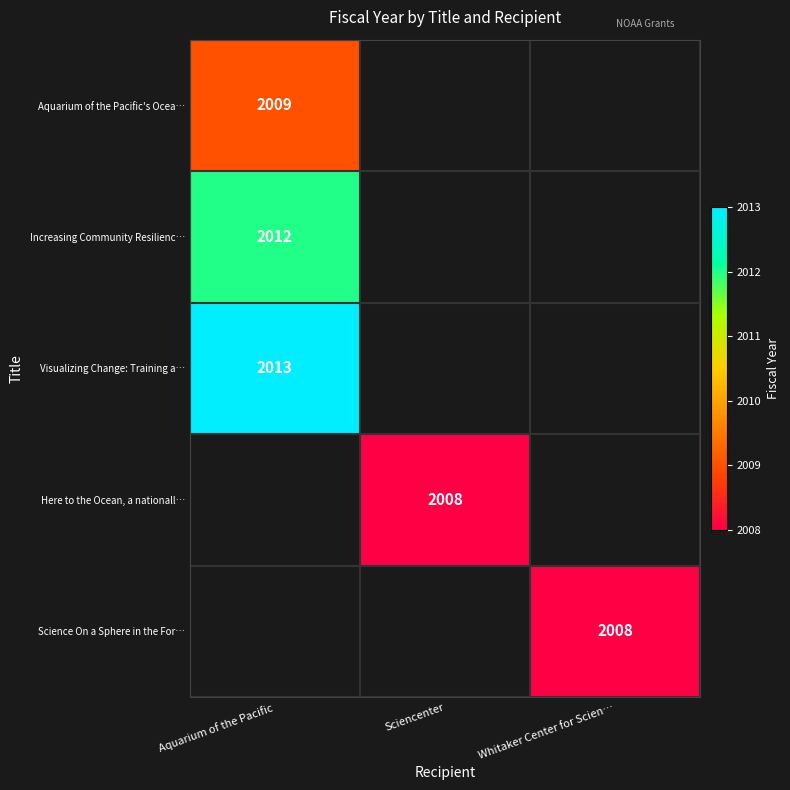

The value of Science On a Sphere in the For… at Whitaker Center for Scien… is 2008. True or false?

True